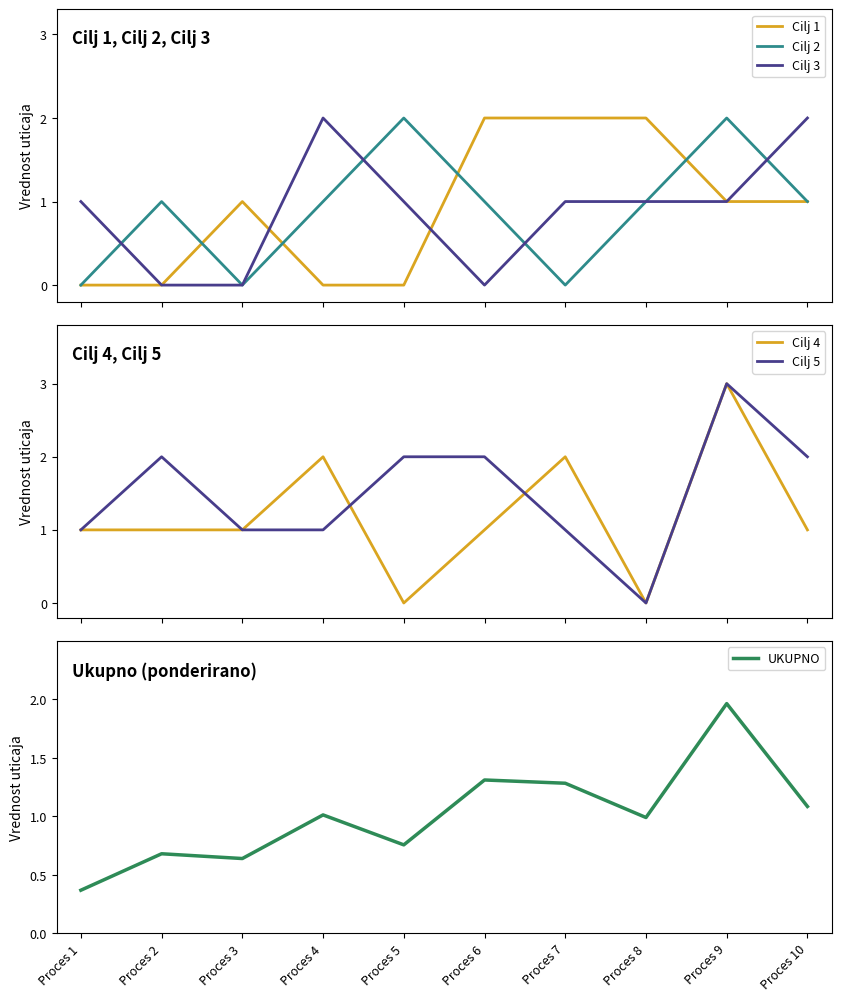

Is the value of UKUPNO at Proces 6 greater than the value of Cilj 4 at Proces 8?

Yes